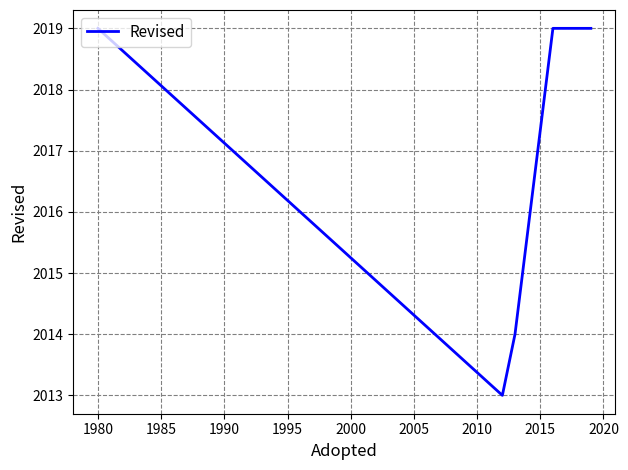

How many values are below 2019?

2